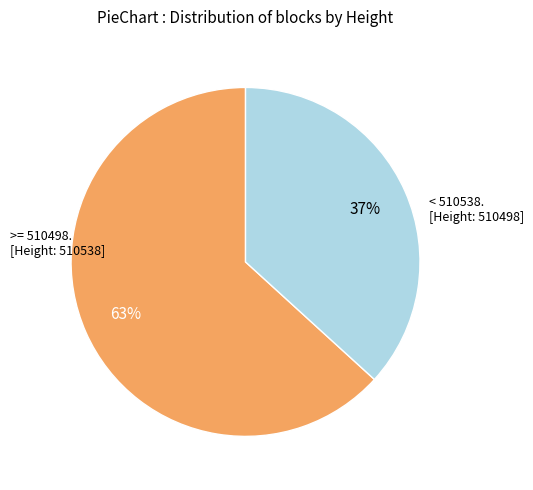

To the nearest percent, what is the average slice percentage?

50%